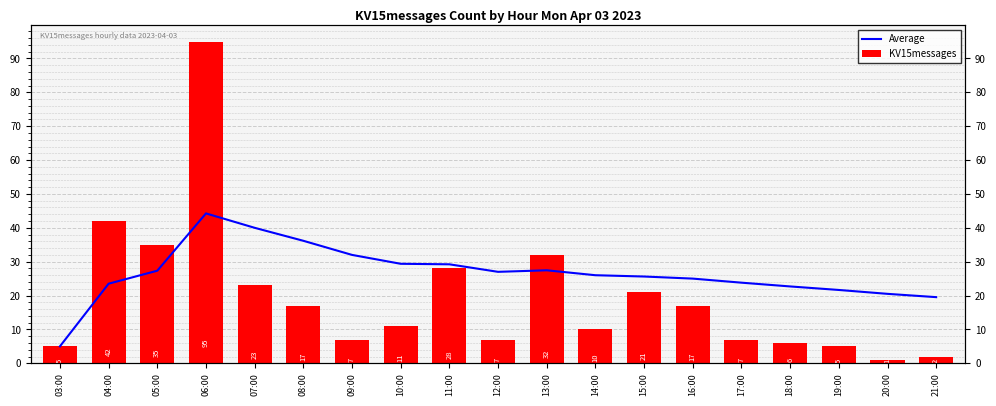

What is the label of the 6th bar from the left?

08:00